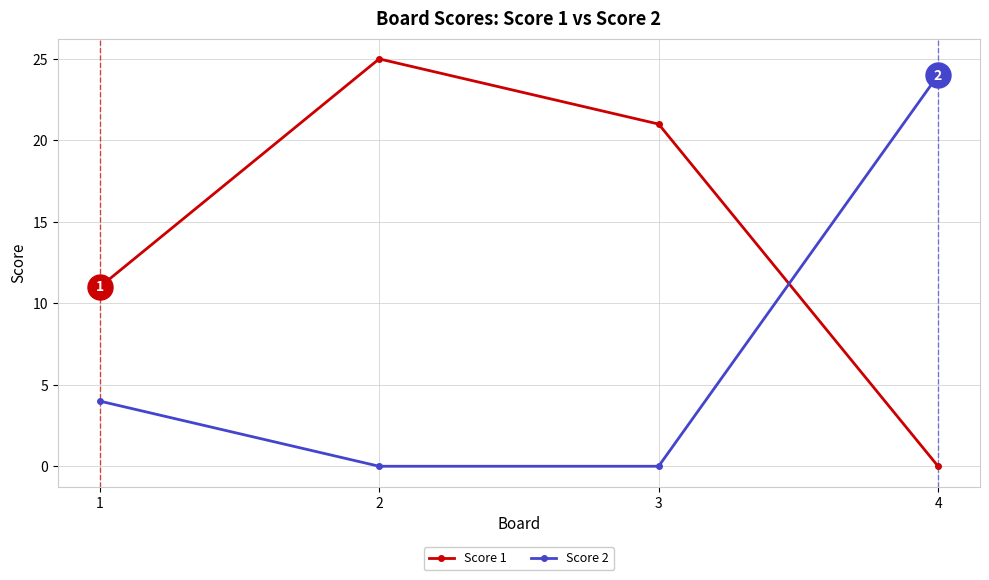

The Score 1 series shows 11 at 1. True or false?

True